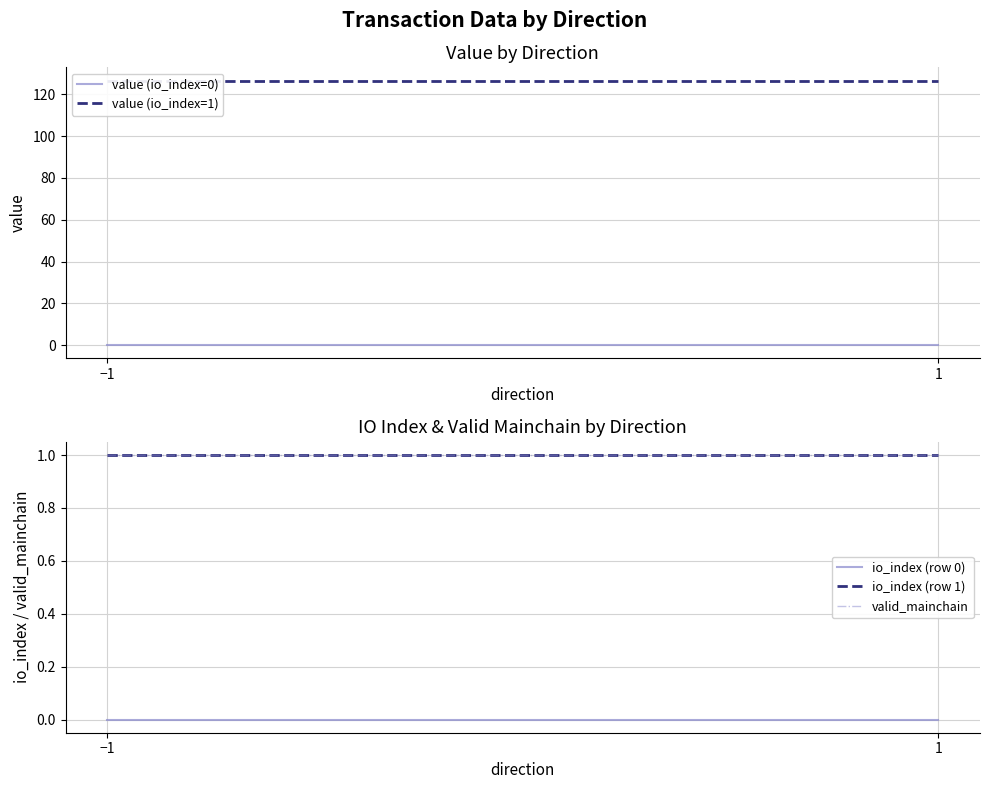

Which series has the largest total across all categories?

value (io_index=1)